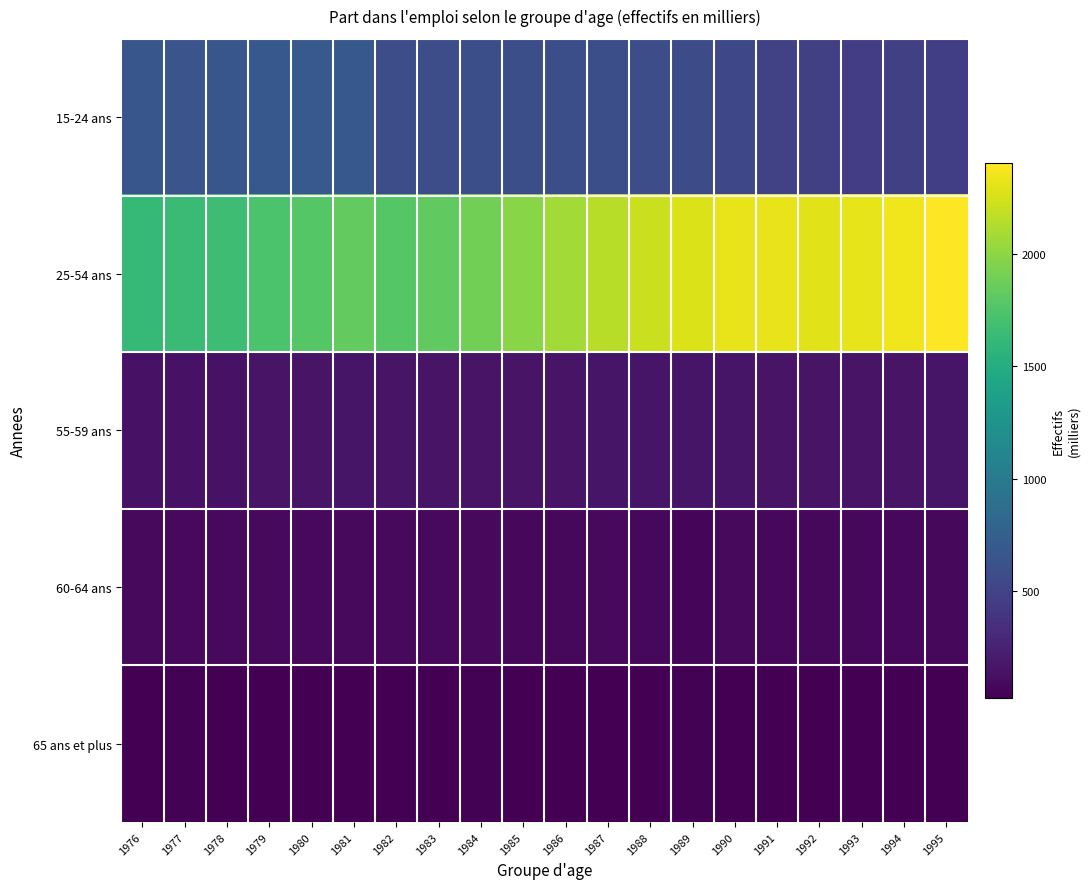

Rank the series by their maximum value, from highest to lowest.

25-54 ans, 15-24 ans, 55-59 ans, 60-64 ans, 65 ans et plus